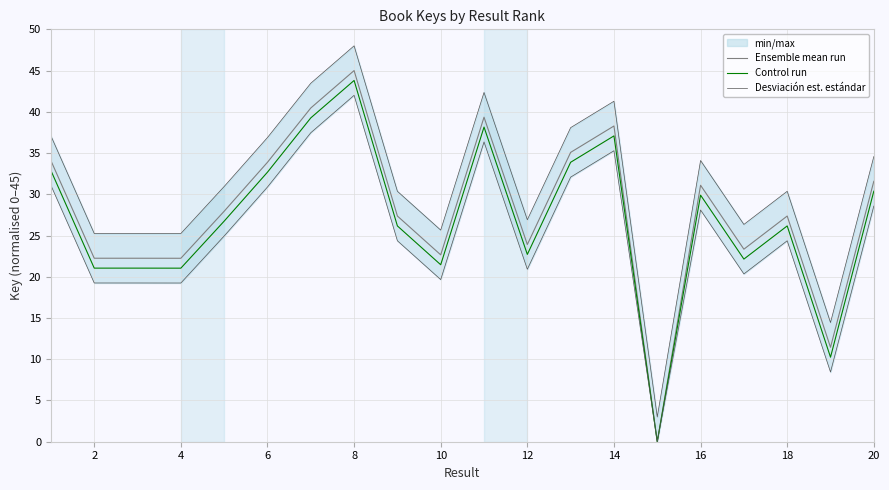

What is the highest value of the Control run series?

43.8